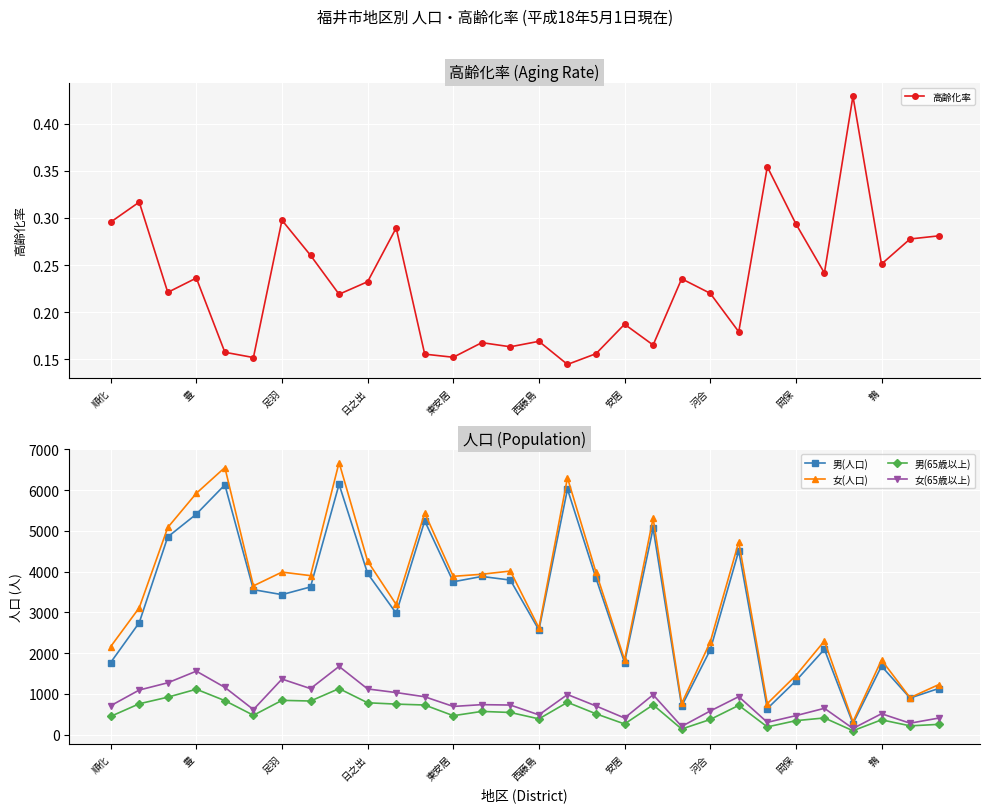

What are all the series names shown in the legend?

高齢化率, 男(人口), 女(人口), 男(65歳以上), 女(65歳以上)